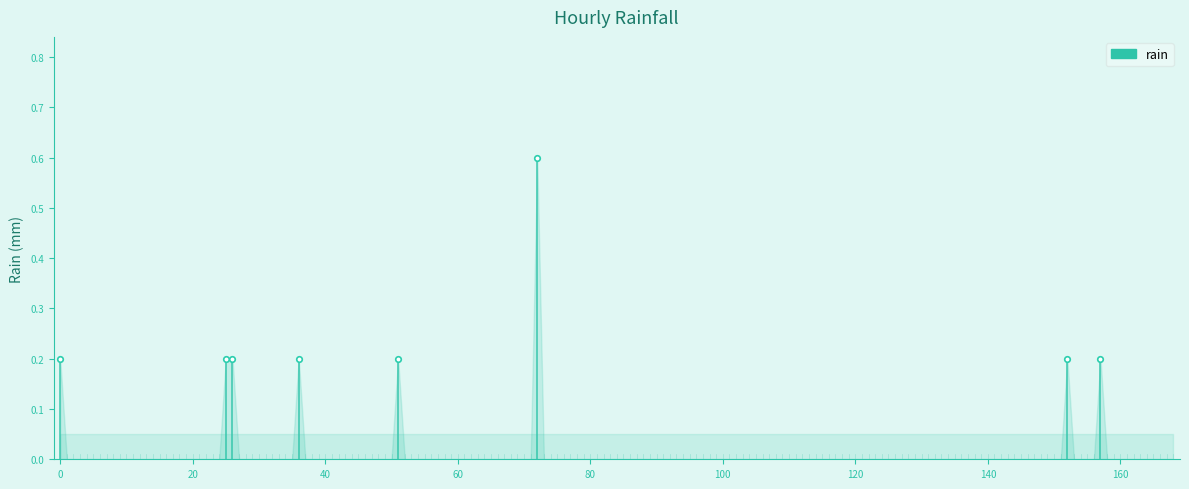

What position from the left is 0?

2